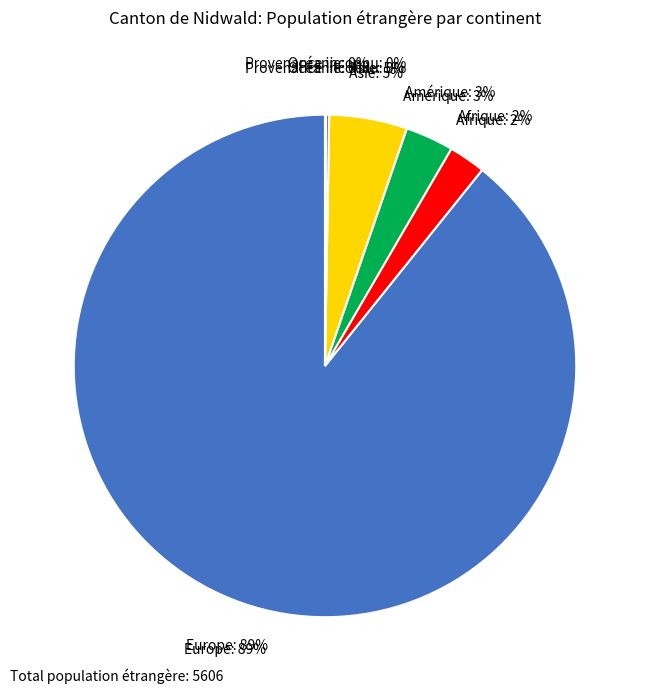

Does Provenance inconnu account for over 50% of the chart?

No